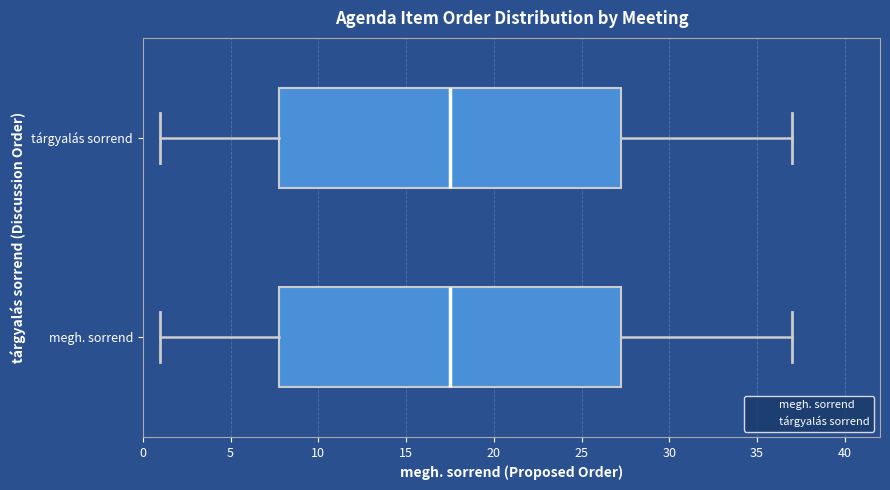

Reading bottom to top, transcribe this box plot: for each box, give where its median line is, the range the box spans, and where its two whiskers end, as read against the x-axis. The values are not printed on the chart, so give them approximately, as read against the axis.

megh. sorrend: median 17.5, box 8.0 to 27.5, whiskers 1.0 to 37.0
tárgyalás sorrend: median 17.5, box 8.0 to 27.5, whiskers 1.0 to 37.0